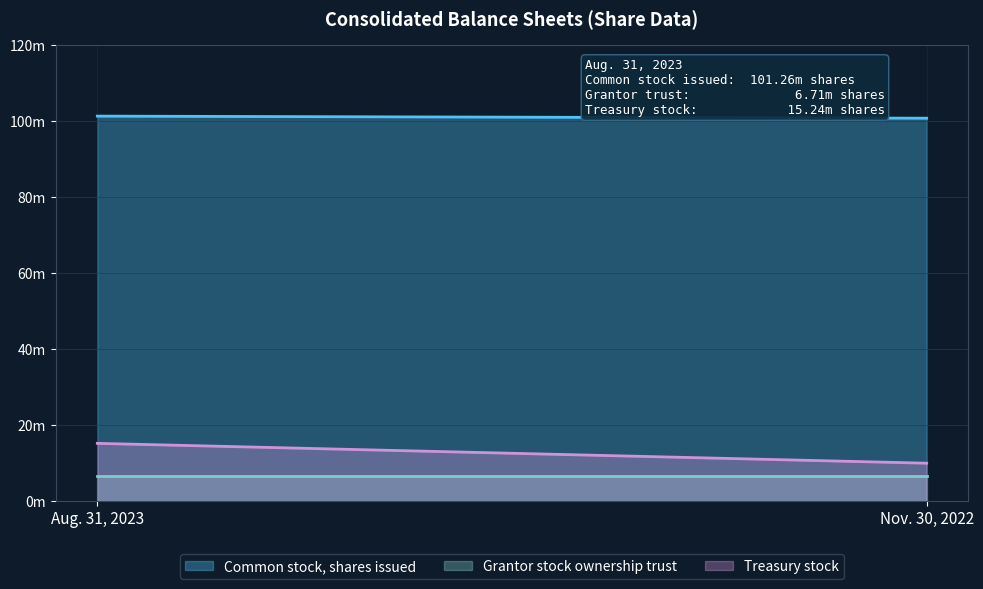

Reading right to left, extract all data points from this chart.

Common stock, shares issued: 100711153	101259329
Grantor stock ownership trust: 6705247	6705247
Treasury stock: 10015507	15235409